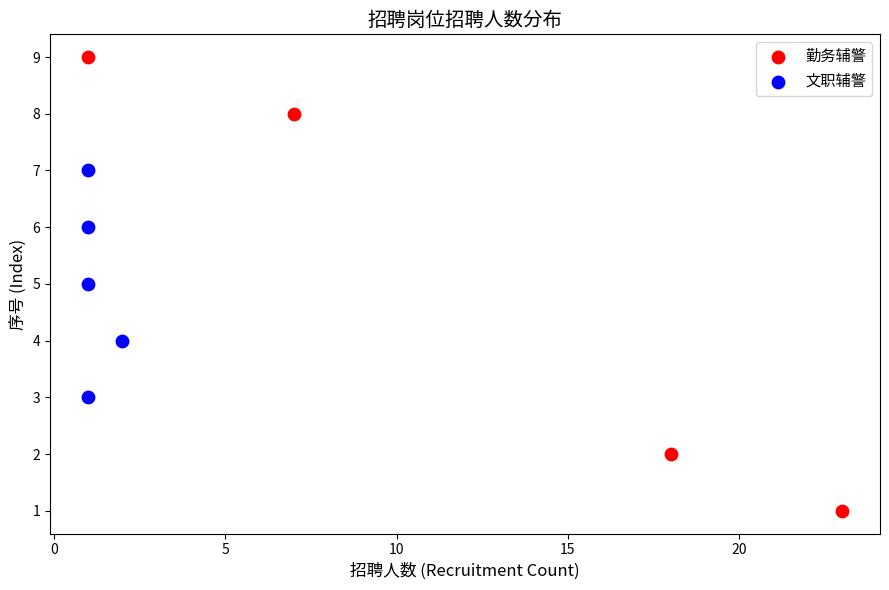

Which series reaches the minimum Y coordinate?

勤务辅警